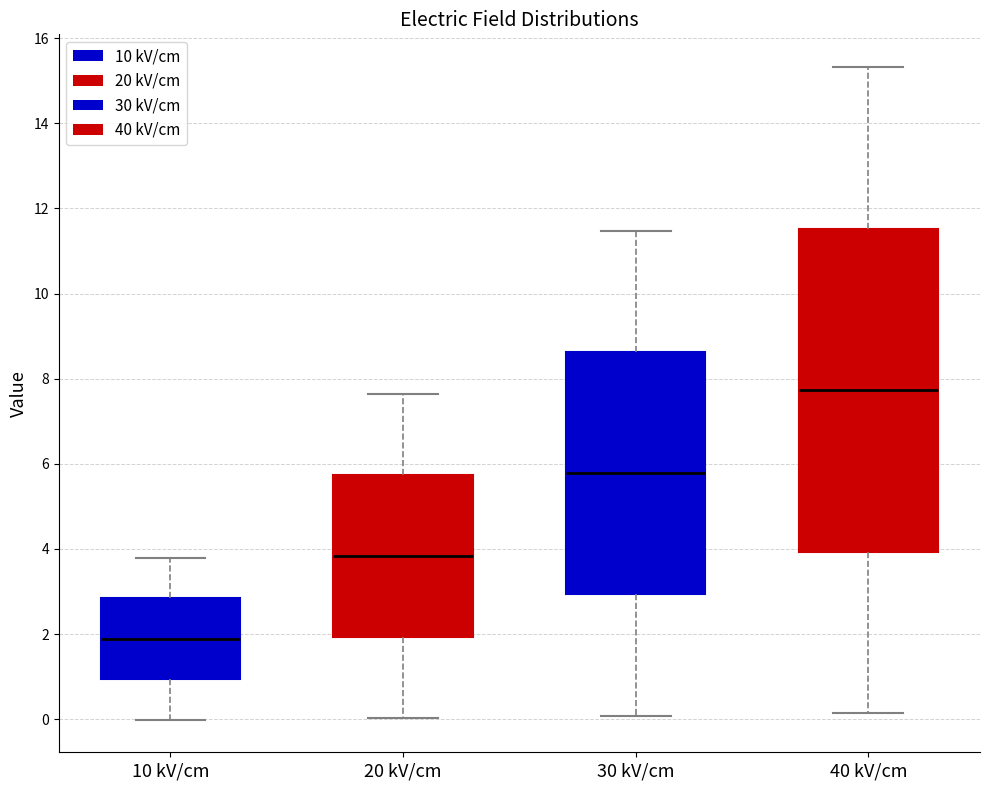

Which box has the lowest median line?

10 kV/cm